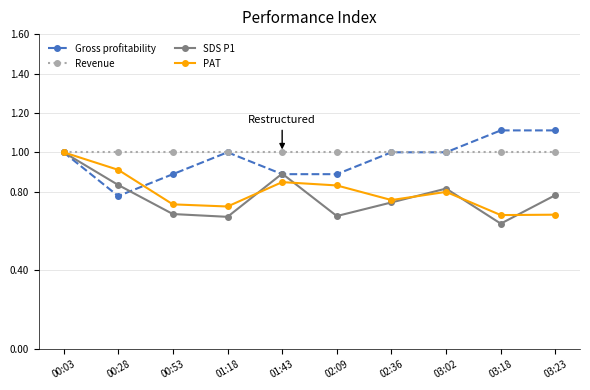

At which category is the sum across all series the highest?

00:03